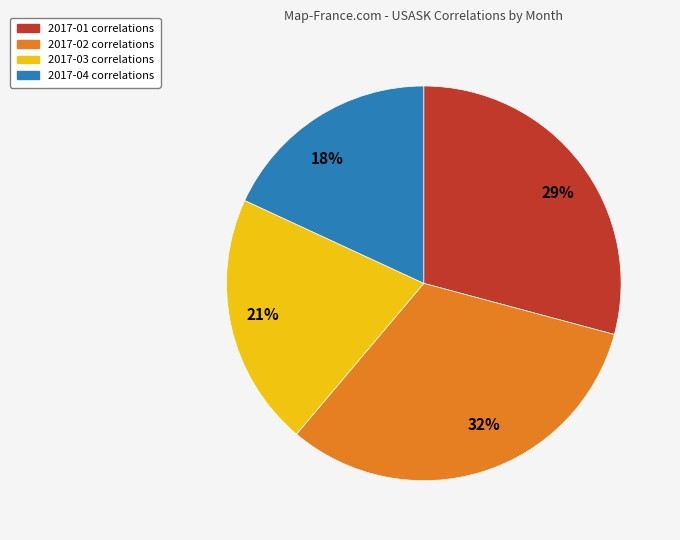

Between 2017-04 correlations and 2017-03 correlations, which is larger?

2017-03 correlations